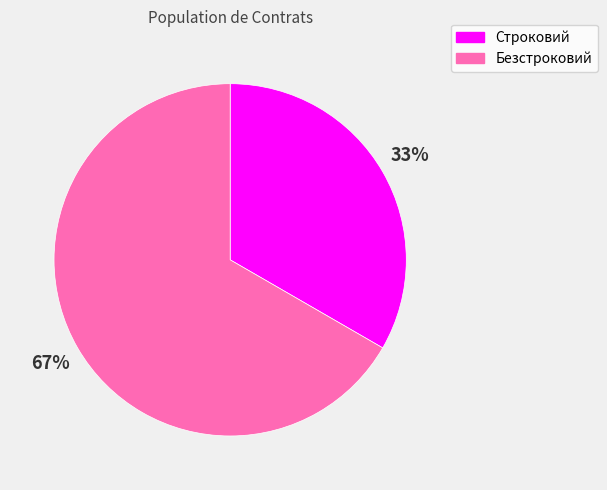

Which slice is the smallest?

Строковий